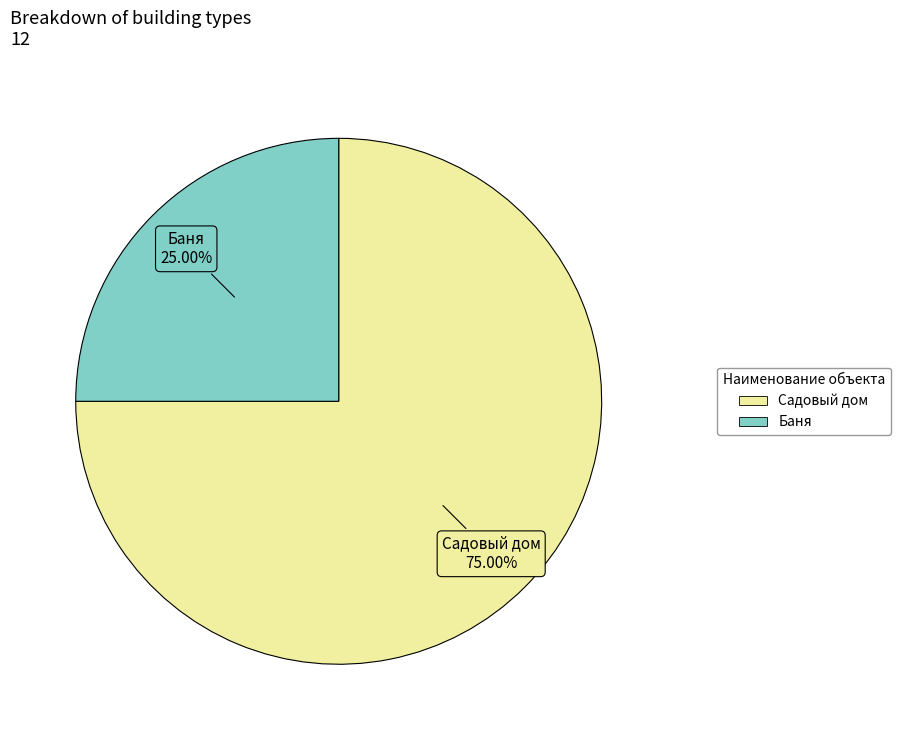

Is it true that Садовый дом is 85% of the pie?

False